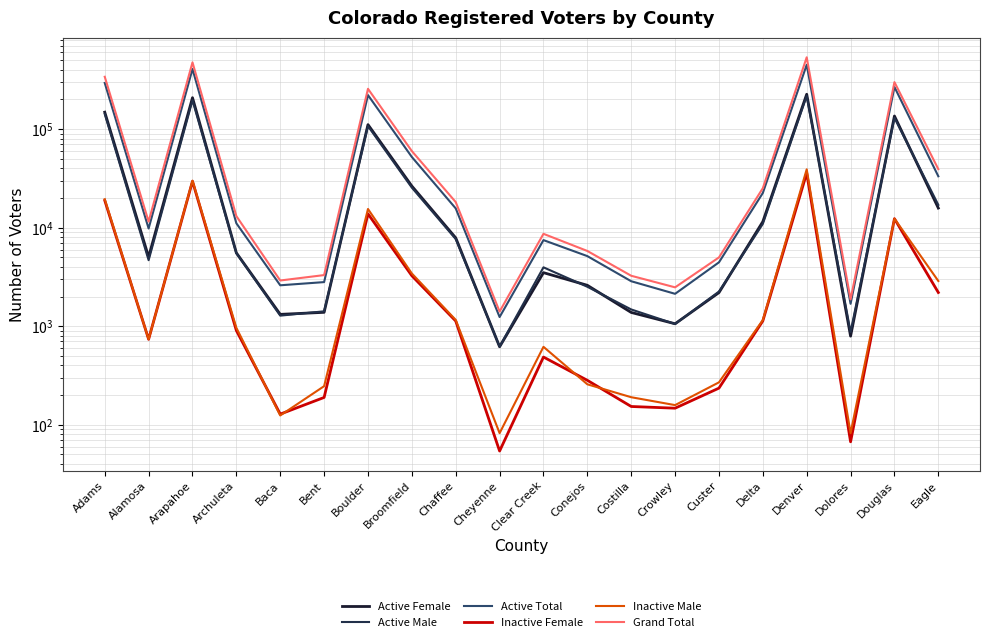

Which series has the largest total across all categories?

Grand Total